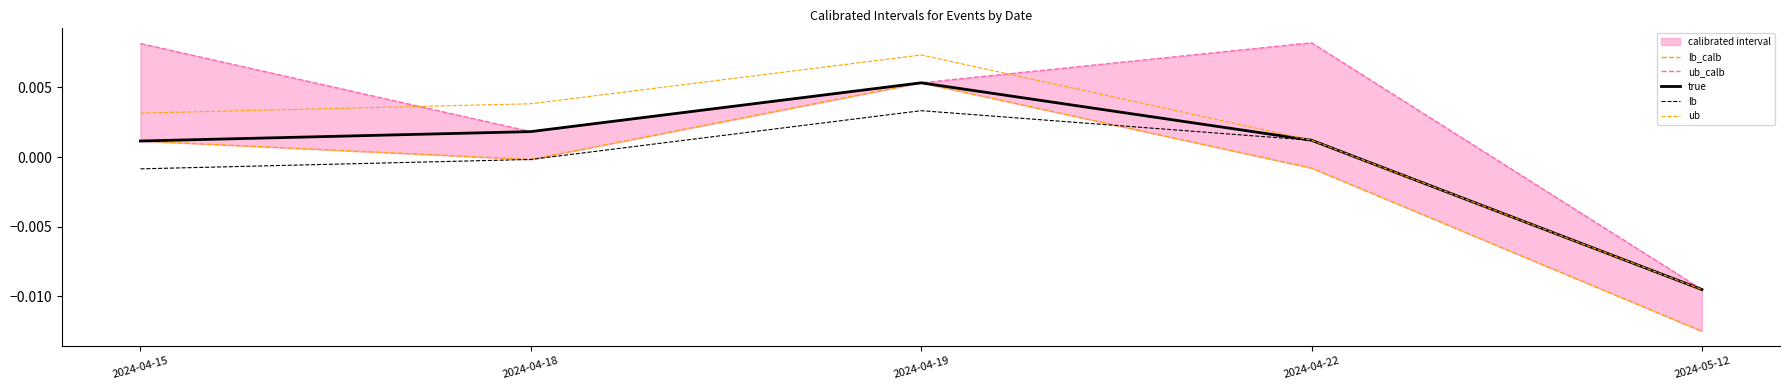

What are all the series names shown in the legend?

lb_calb, ub_calb, true, lb, ub